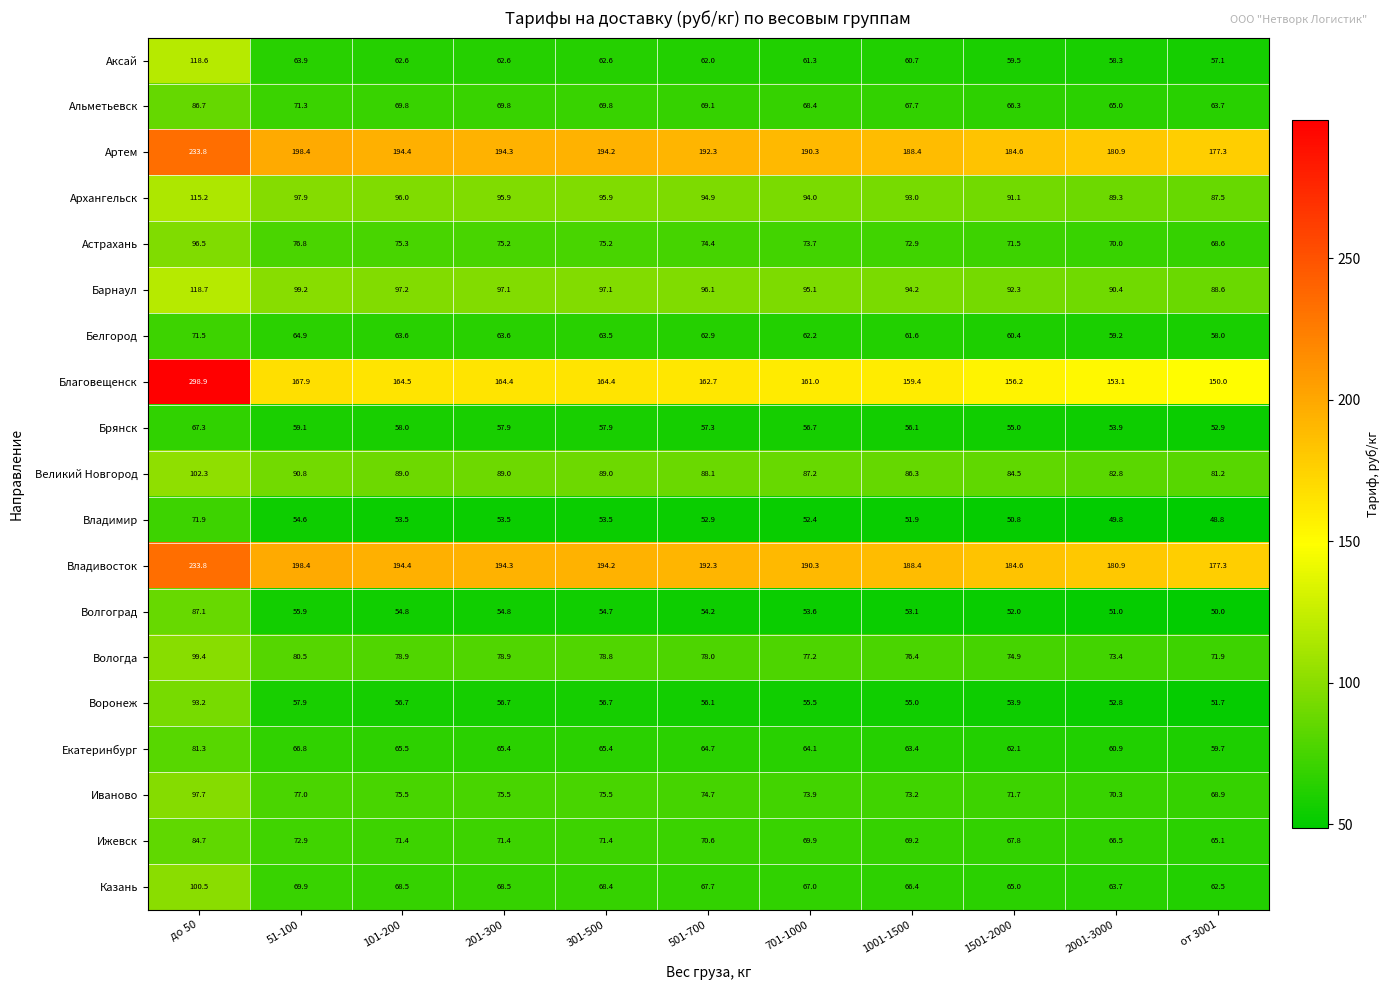

What is the total value across all series at 201-300?

1688.8